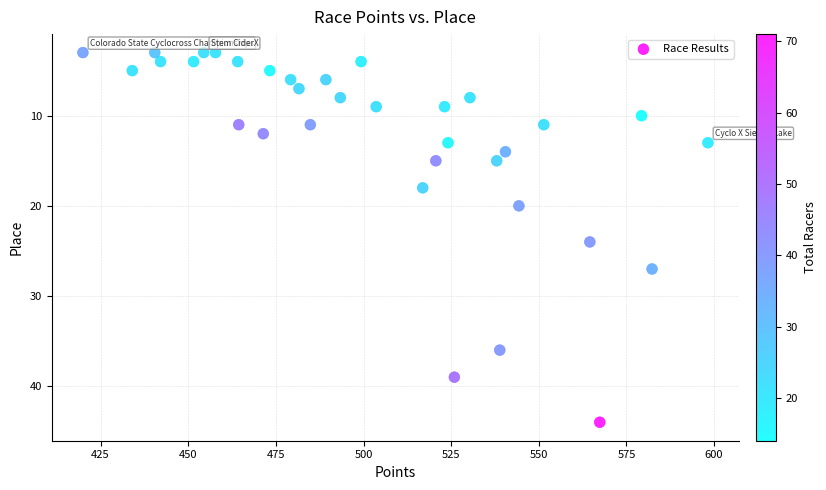

What Y value in the scatter plot is closest to 23?

24